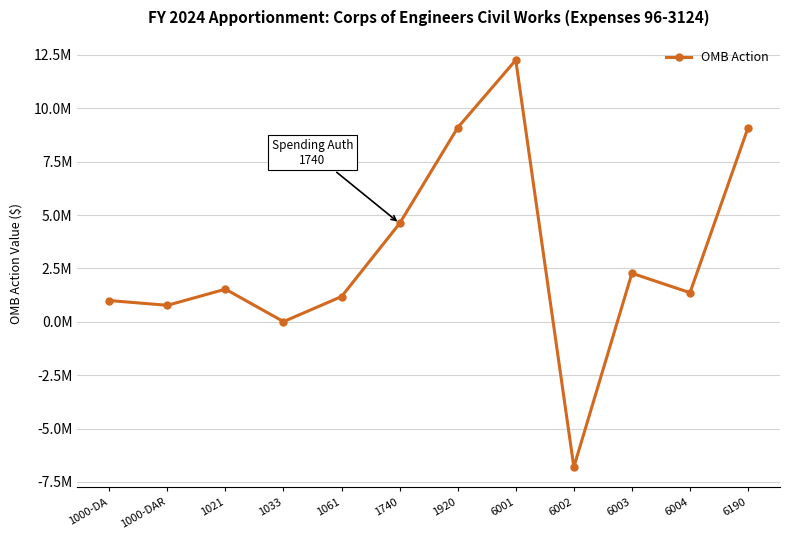

What is the label of the 5th point from the right?

6001